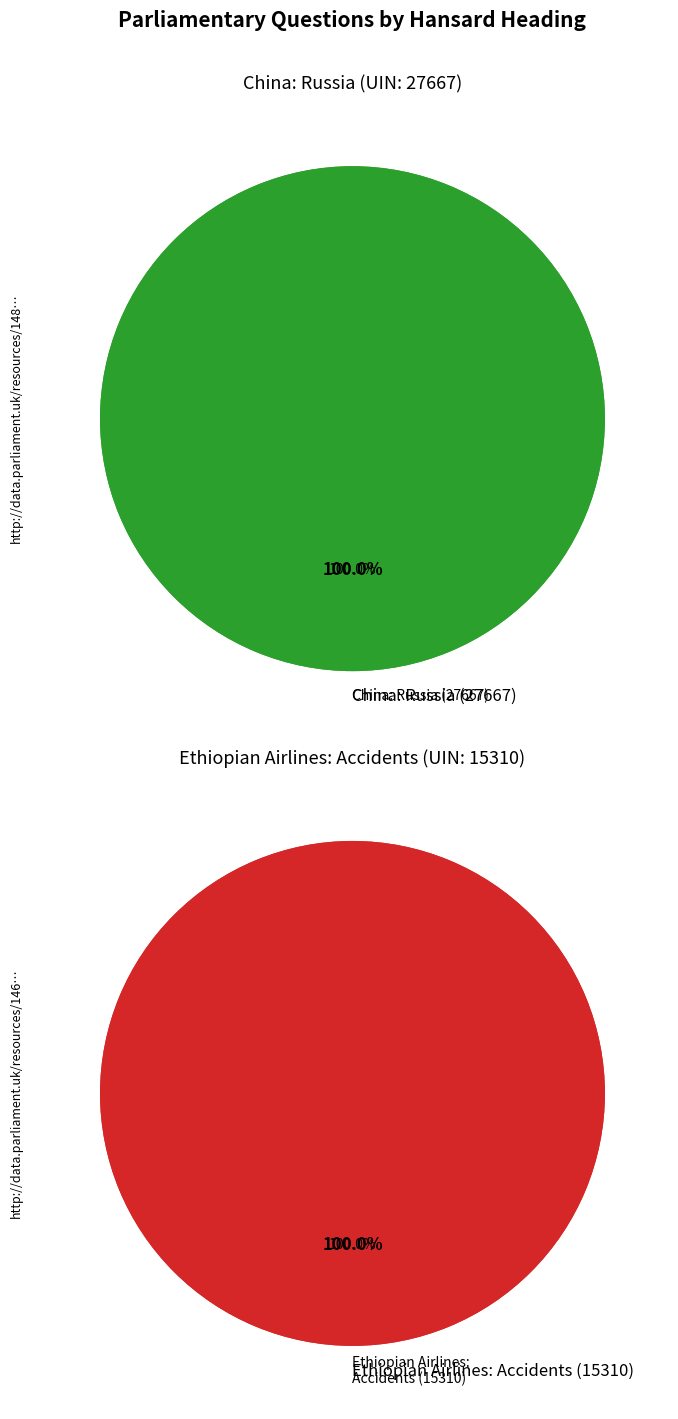

To the nearest percent, what is the combined percentage of Ethiopian Airlines: Accidents (15310) and China: Russia (27667)?

100%